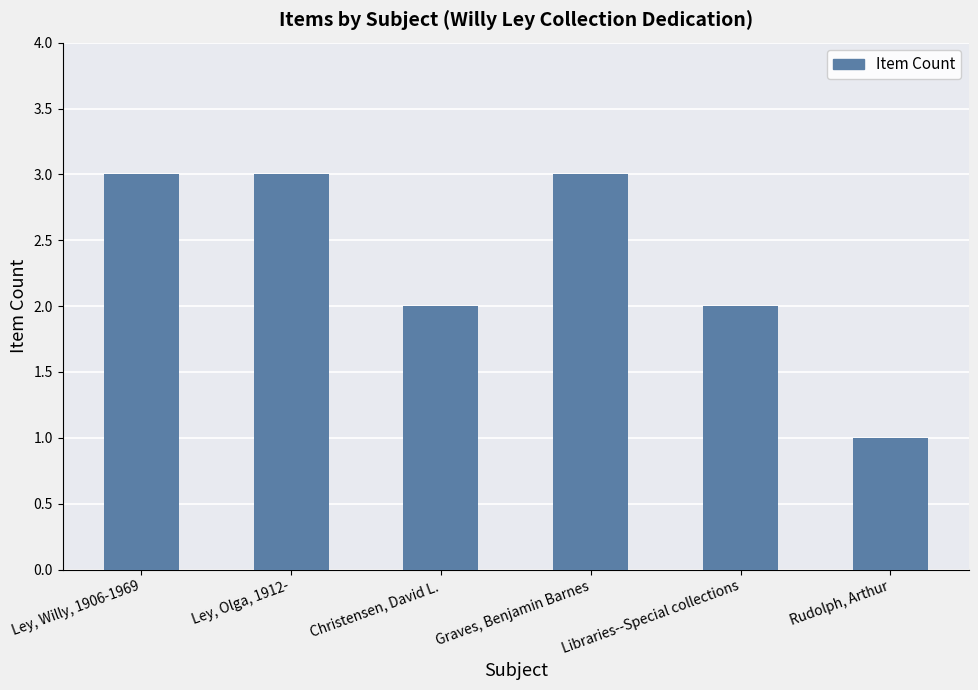

What is the ratio of the value at Ley, Olga, 1912- to the value at Christensen, David L.?

1.5